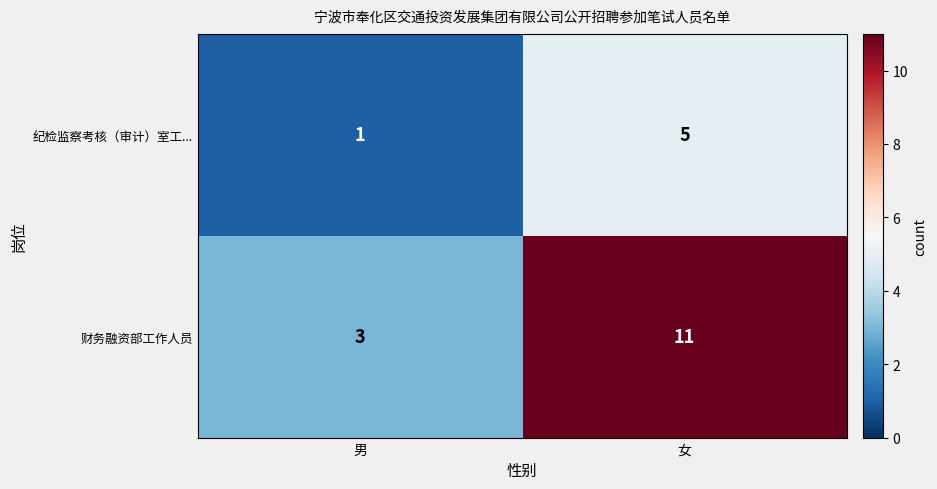

What is the approximate value of 纪检监察考核（审计）室工... at 女?

5